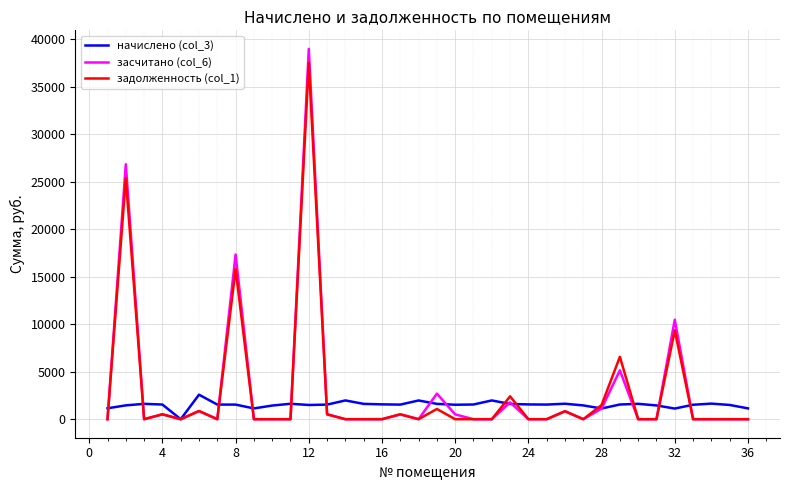

What is the maximum value shown in the chart?

38999.0